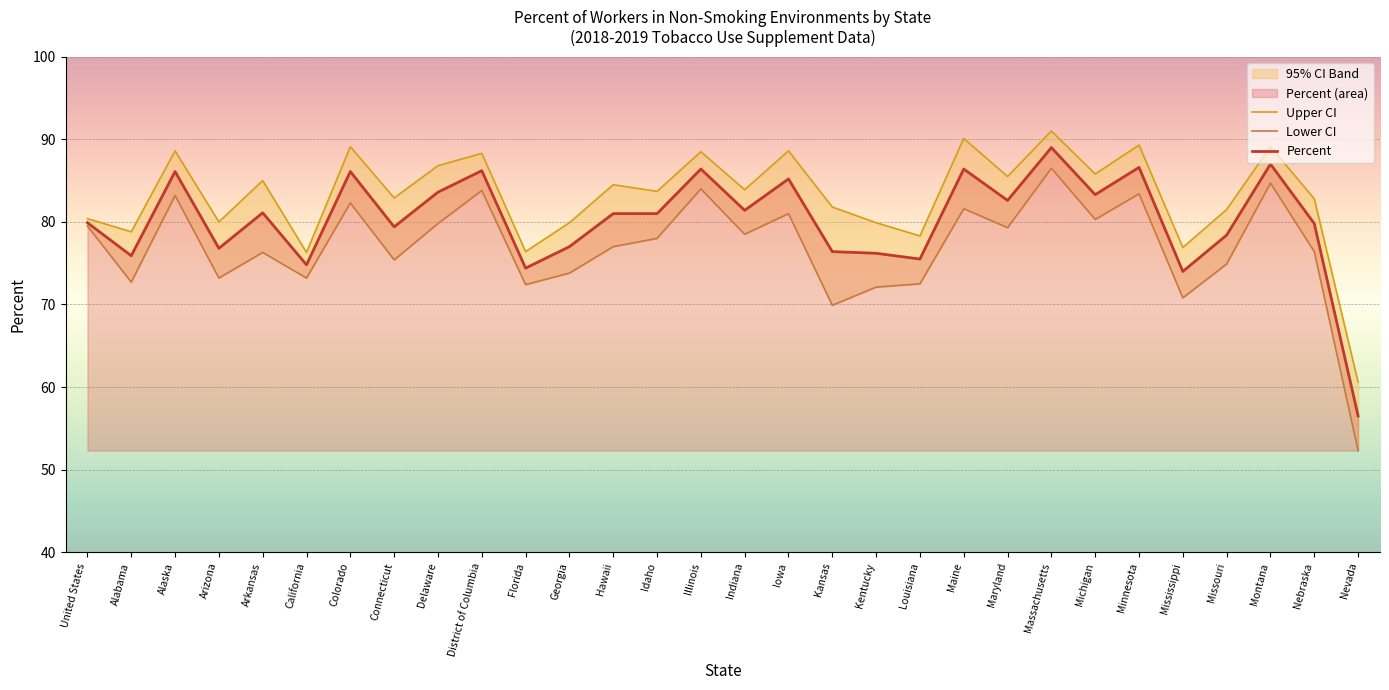

Reading right to left, what are all the values shown in this chart?

Upper CI: Nevada=60.6	Nebraska=82.8	Montana=89.1	Missouri=81.5	Mississippi=76.9	Minnesota=89.3	Michigan=85.8	Massachusetts=91.0	Maryland=85.5	Maine=90.1	Louisiana=78.3	Kentucky=79.9	Kansas=81.8	Iowa=88.6	Indiana=83.9	Illinois=88.5	Idaho=83.7	Hawaii=84.5	Georgia=79.9	Florida=76.4	District of Columbia=88.3	Delaware=86.8	Connecticut=82.9	Colorado=89.1	California=76.3	Arkansas=85.0	Arizona=80.0	Alaska=88.6	Alabama=78.8	United States=80.4
Lower CI: Nevada=52.3	Nebraska=76.4	Montana=84.7	Missouri=74.9	Mississippi=70.8	Minnesota=83.4	Michigan=80.3	Massachusetts=86.5	Maryland=79.3	Maine=81.6	Louisiana=72.5	Kentucky=72.1	Kansas=69.9	Iowa=81.0	Indiana=78.5	Illinois=84.0	Idaho=78.0	Hawaii=77.0	Georgia=73.8	Florida=72.4	District of Columbia=83.8	Delaware=79.8	Connecticut=75.4	Colorado=82.3	California=73.2	Arkansas=76.3	Arizona=73.2	Alaska=83.2	Alabama=72.7	United States=79.5
Percent: Nevada=56.5	Nebraska=79.8	Montana=87.0	Missouri=78.4	Mississippi=74.0	Minnesota=86.6	Michigan=83.3	Massachusetts=89.0	Maryland=82.6	Maine=86.4	Louisiana=75.5	Kentucky=76.2	Kansas=76.4	Iowa=85.2	Indiana=81.4	Illinois=86.4	Idaho=81.0	Hawaii=81.0	Georgia=77.0	Florida=74.4	District of Columbia=86.2	Delaware=83.6	Connecticut=79.4	Colorado=86.1	California=74.8	Arkansas=81.1	Arizona=76.8	Alaska=86.1	Alabama=75.9	United States=79.9